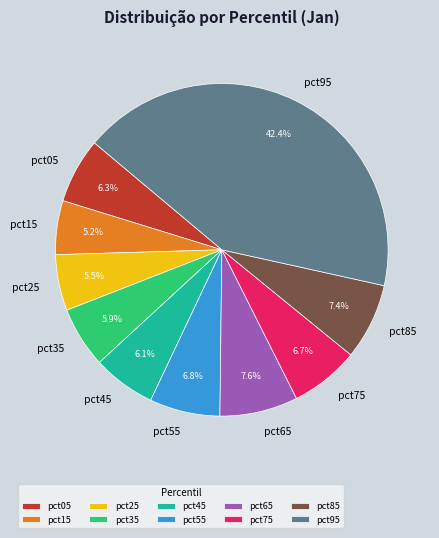

Which has a higher value, pct25 or pct05?

pct05